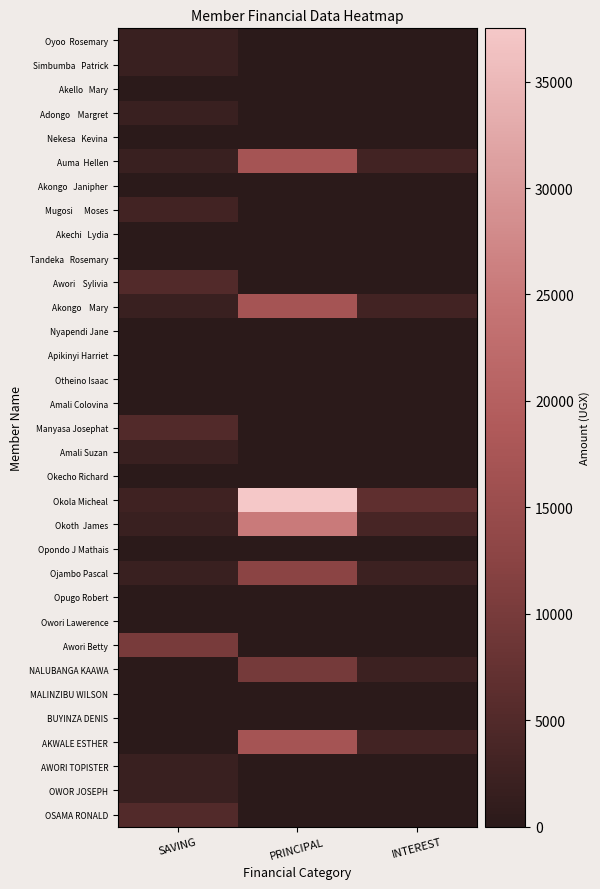

What is the total value across all series at SAVING?

50700